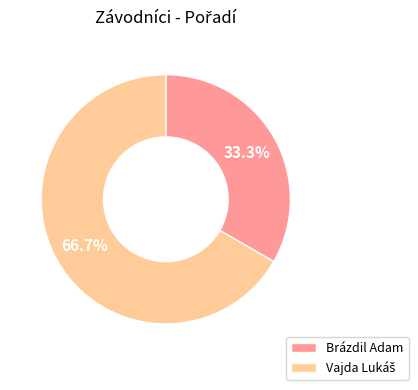

To the nearest percent, what percentage of the pie is Brázdil Adam?

33%